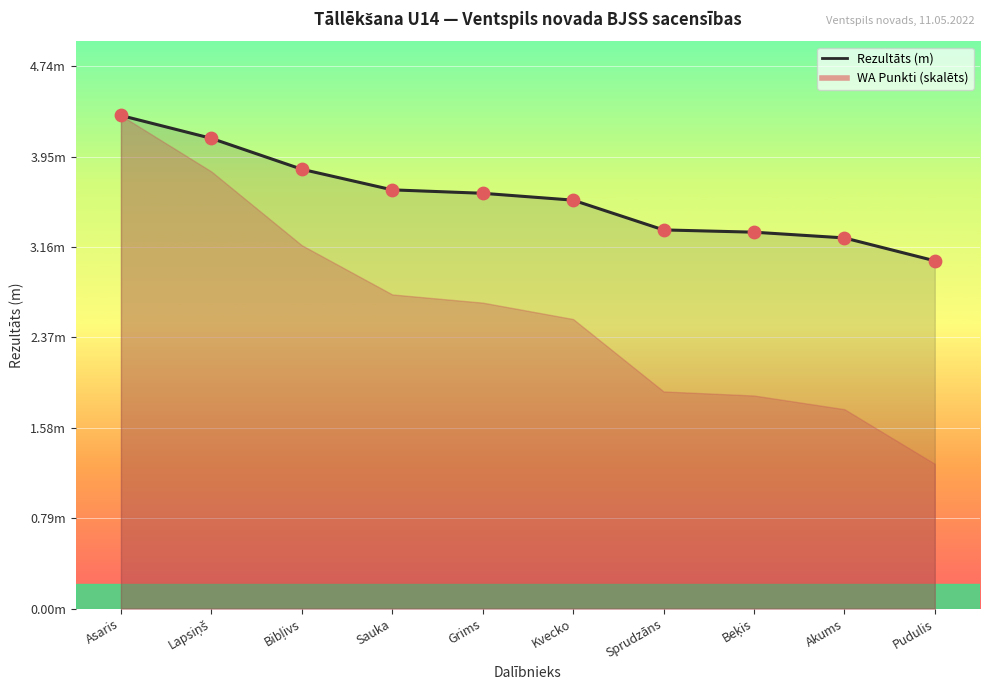

Is the value of Rezultāts (m) at Akums greater than the value of WA Punkti at Kvecko?

Yes